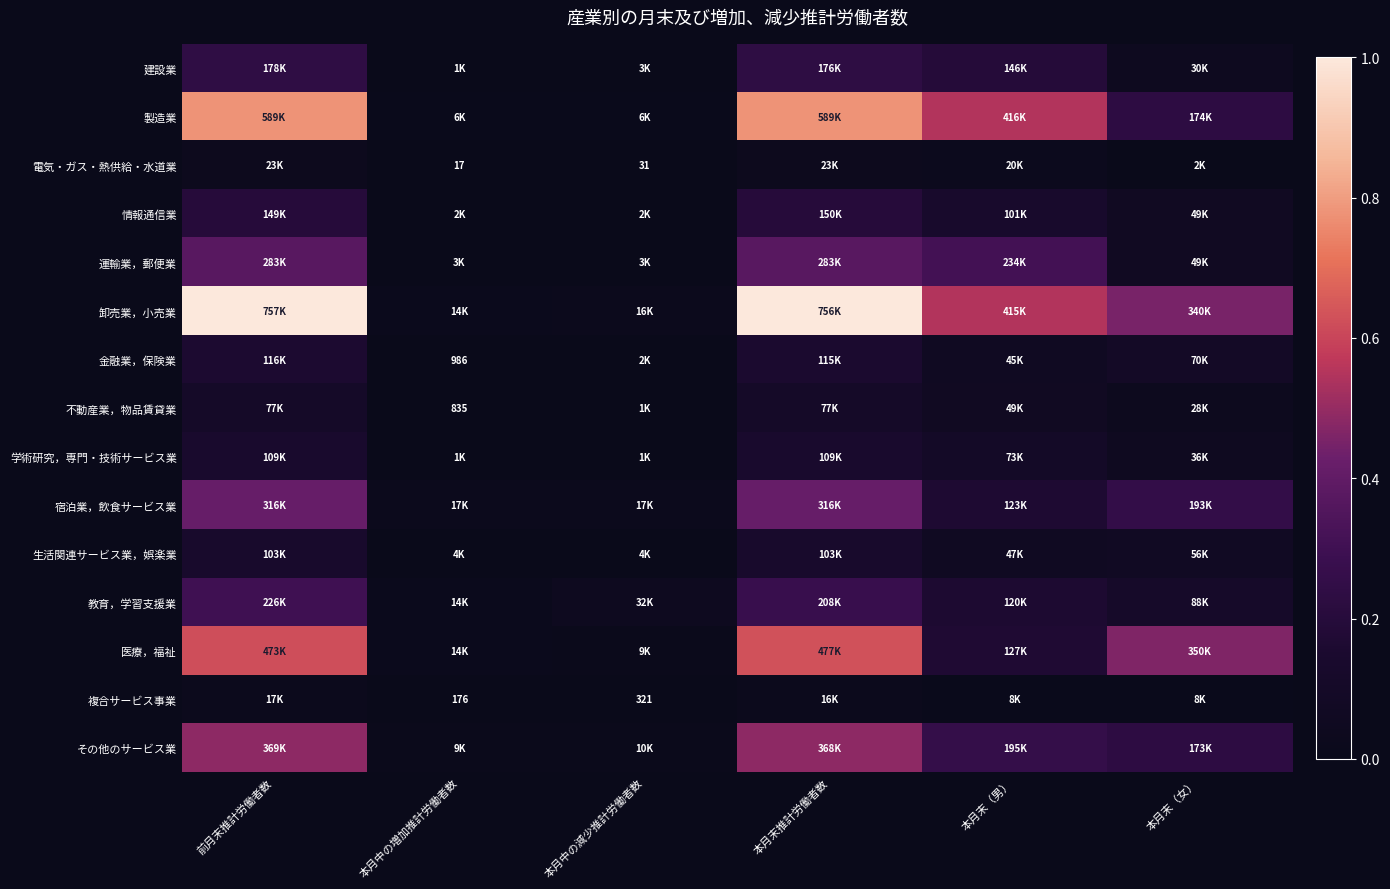

The value of 学術研究，専門・技術サービス業 at 本月末（男） is 0.1. True or false?

True